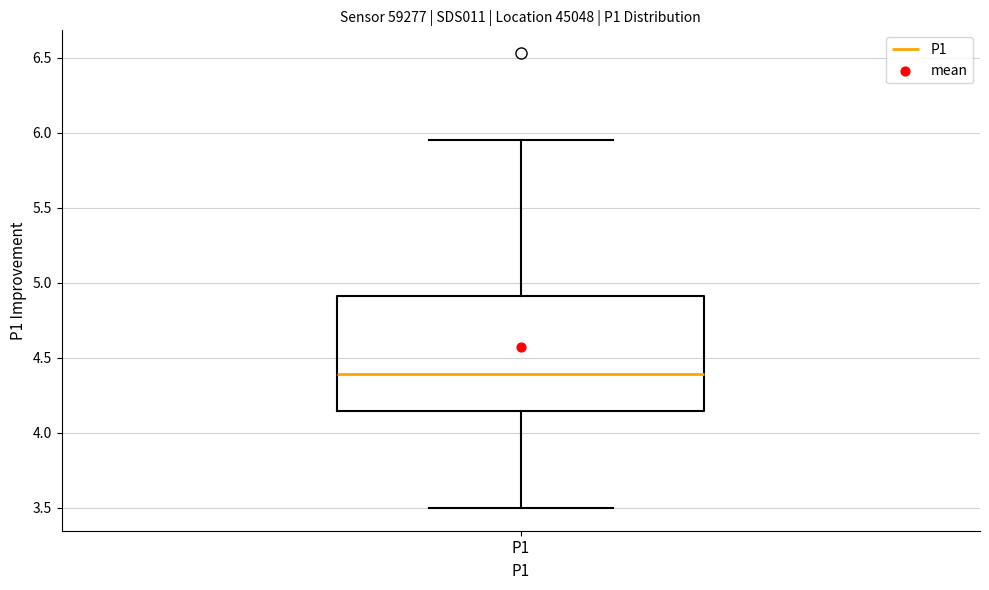

Transcribe this box plot: give where the median line is, the range the box spans, and where the two whiskers end, as read against the y-axis. The values are not printed on the chart, so give them approximately, as read against the axis.

median 4.40, box 4.15 to 4.90, whiskers 3.50 to 5.95